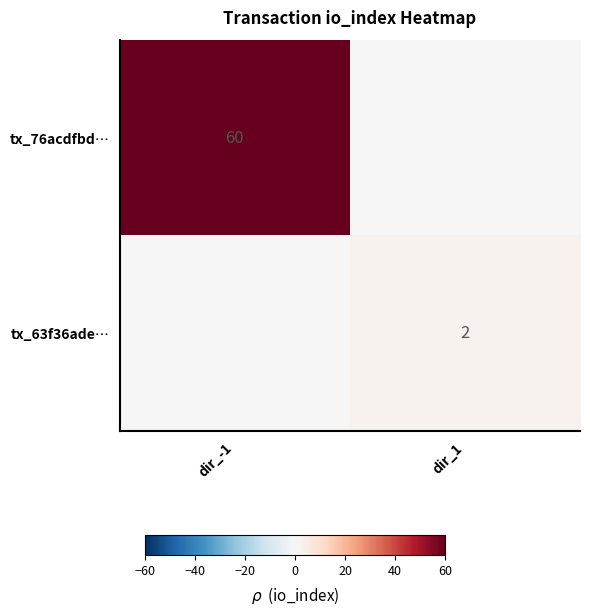

Between dir_-1 and dir_1, which is larger?

dir_-1